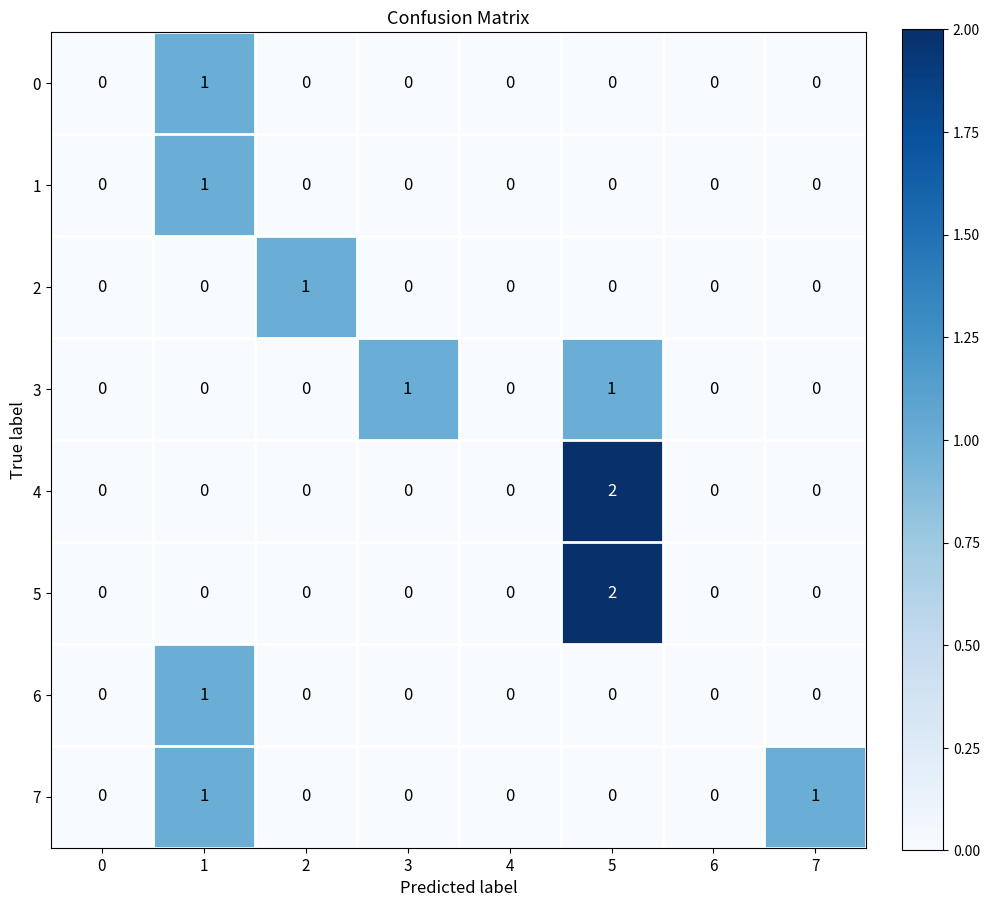

How many 5 values are between 0 and 1?

7